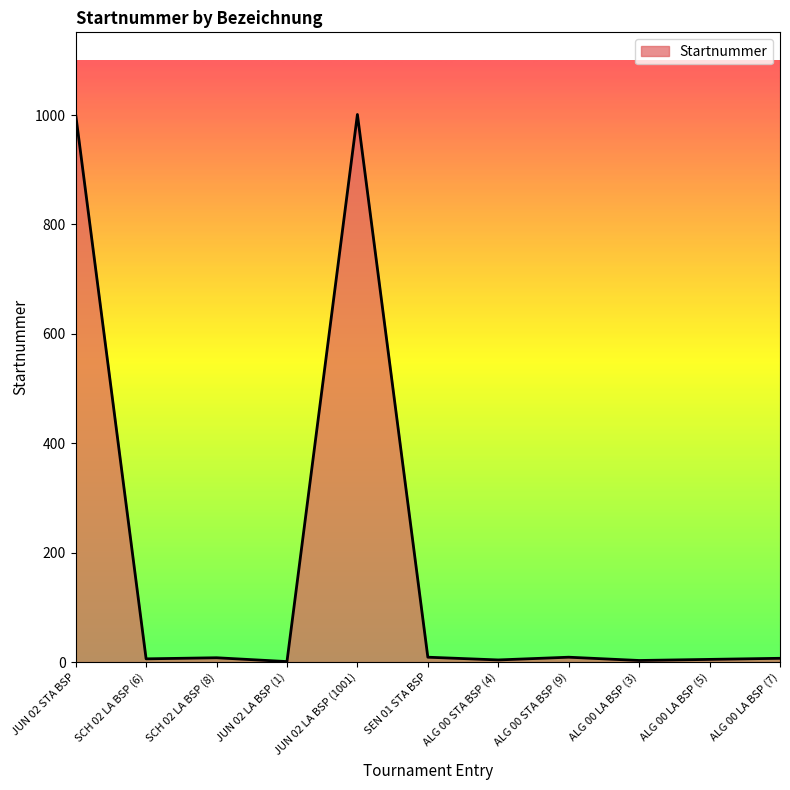

The value at ALG 00 LA BSP (7) is 7. True or false?

True